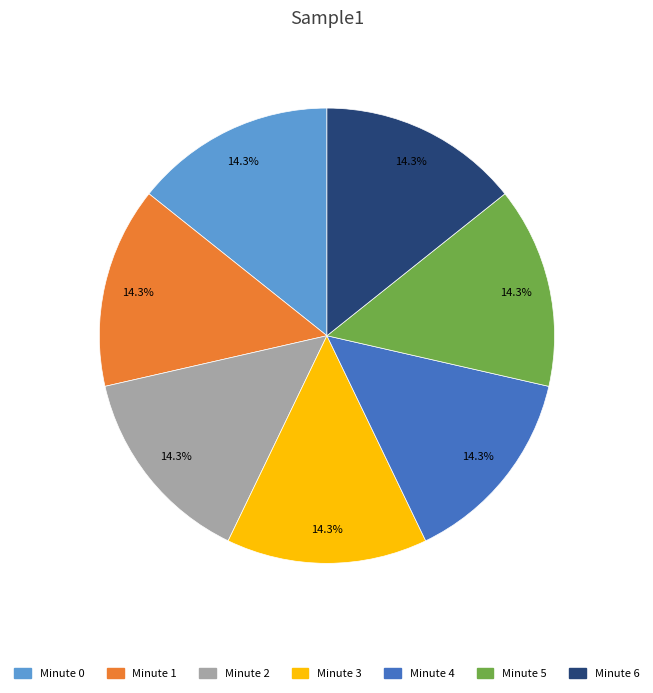

Approximately how many times larger is the value at Minute 4 compared to Minute 0?

1.0